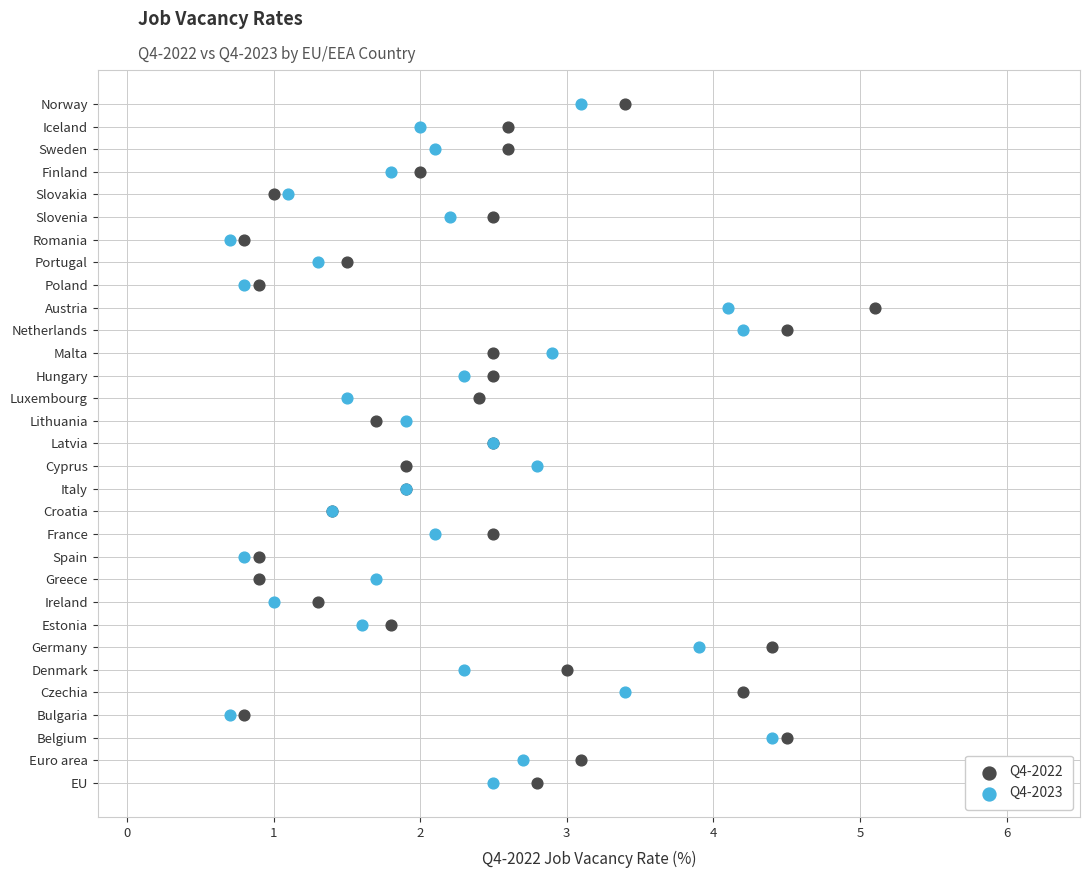

What are all the series names shown in the legend?

Q4-2022, Q4-2023